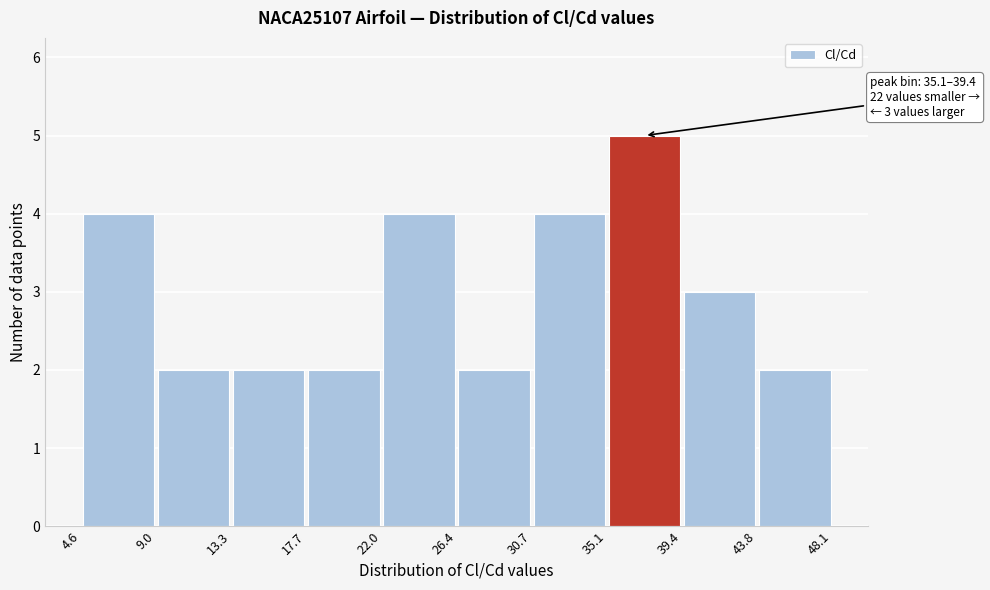

Over which range of the x-axis is the bar tallest?

35.1 to 39.4